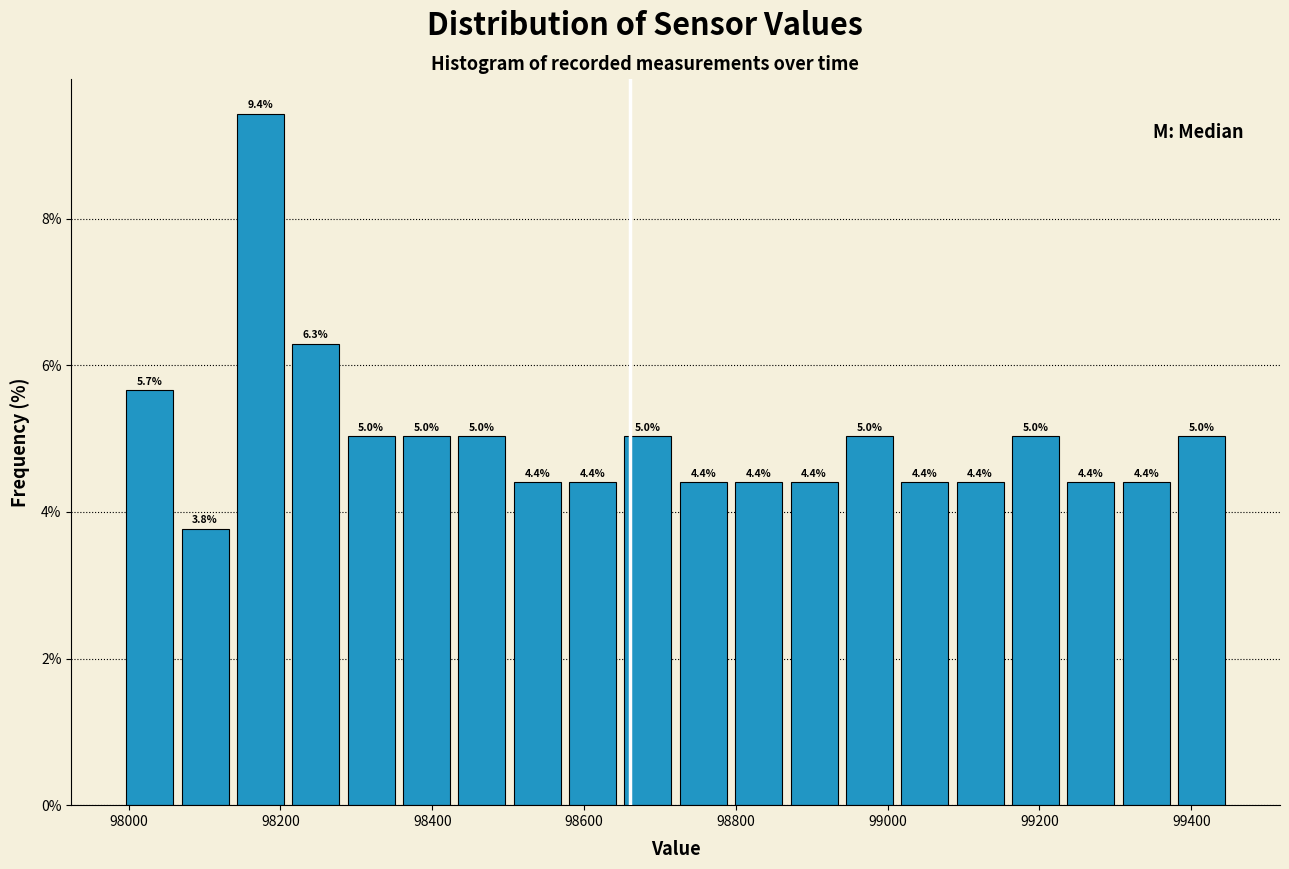

Read against the x-axis, roughly where is the centre of the tallest bar?

98180